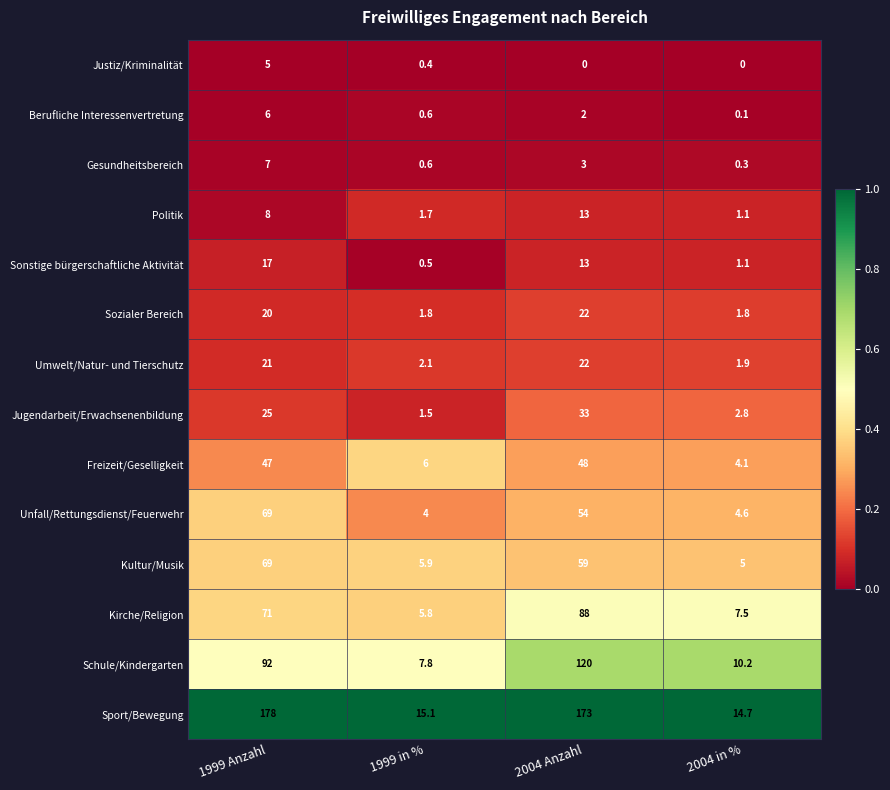

What is the total value across all series at 2004 in %?

55.2